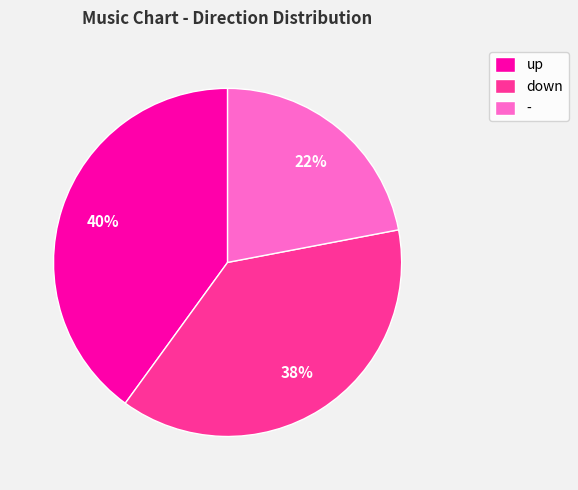

How many slices are in this pie chart?

3